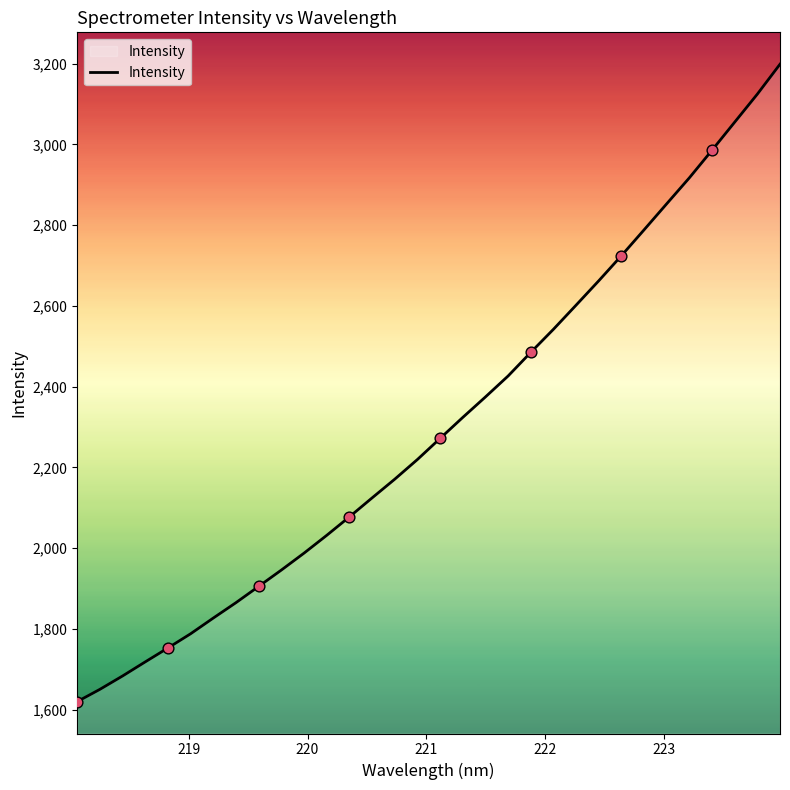

What is the difference between the maximum and minimum values?

1578.6